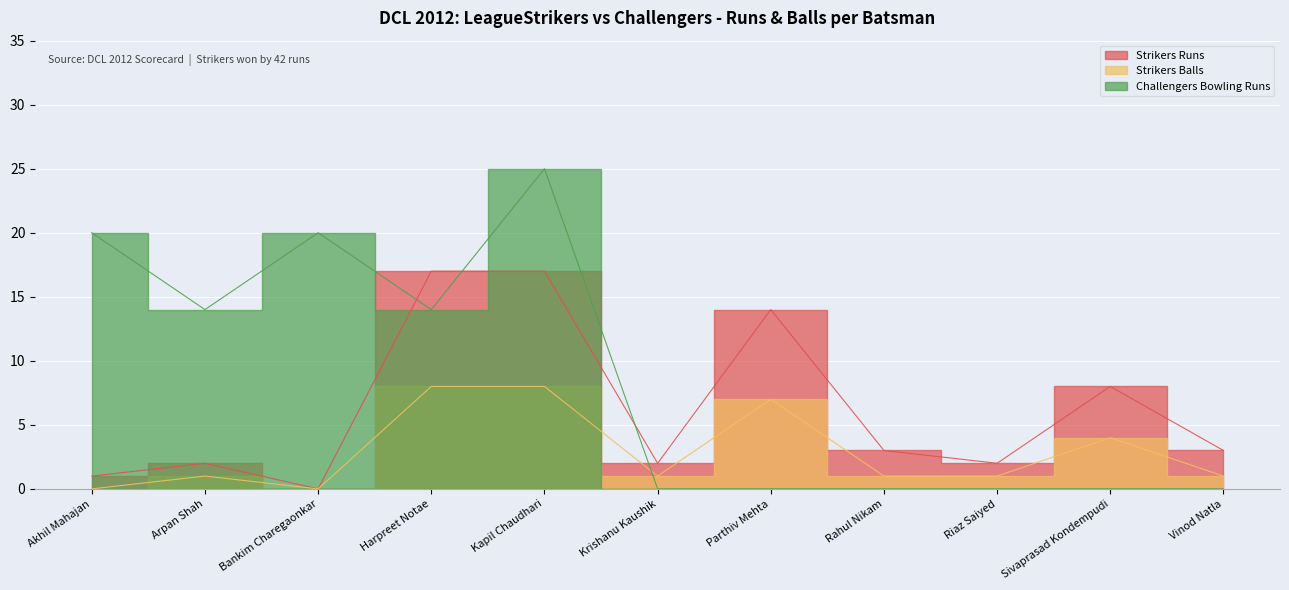

Count the Strikers Balls values in the range 1 to 7.

7